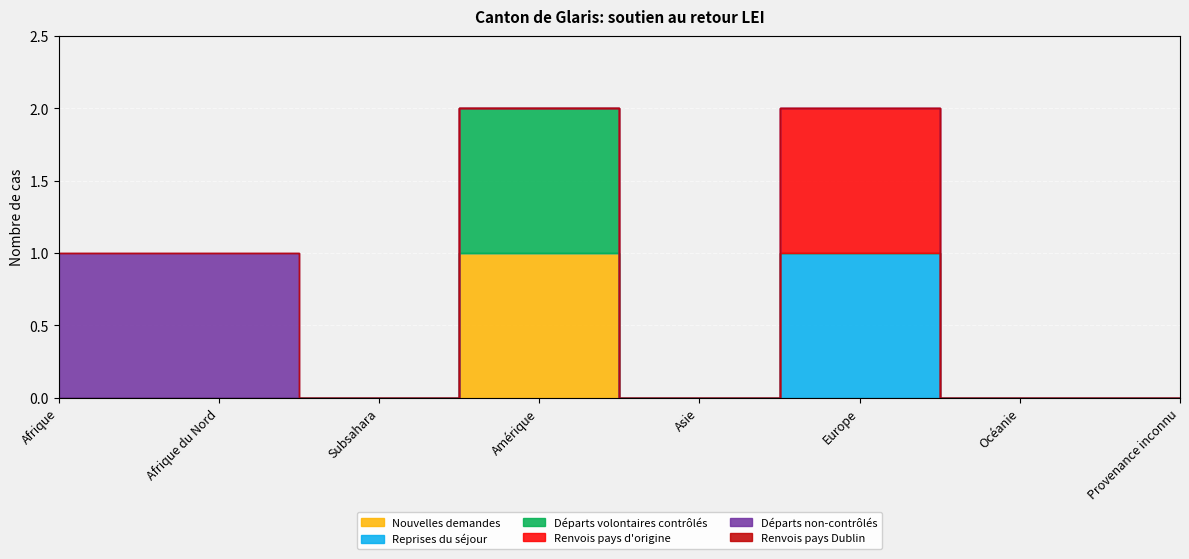

What is the total value across all series at Afrique?

1